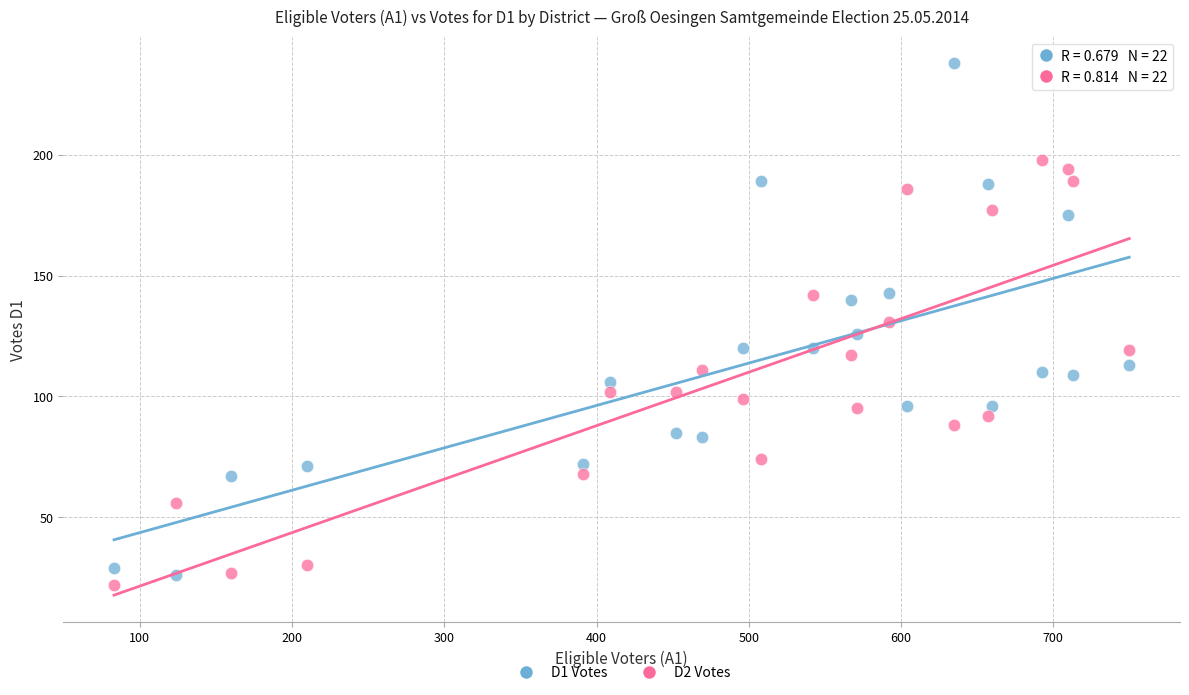

Across all data points, what is the range of Y values (max minus min)?

216